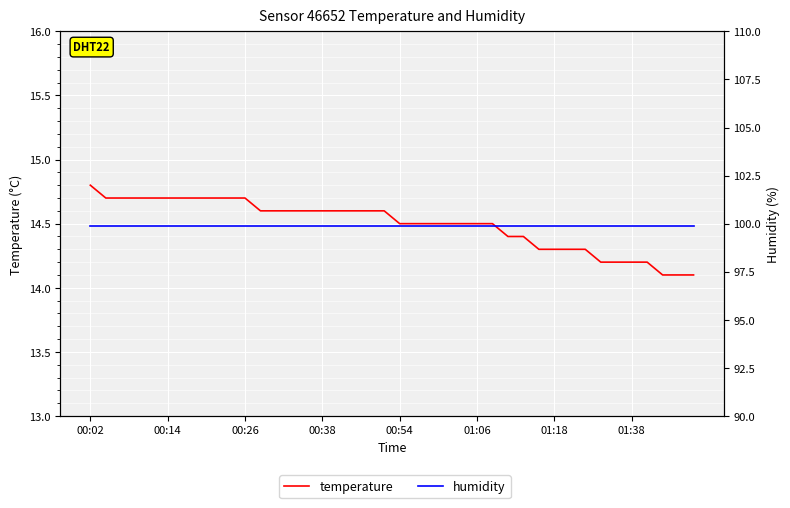

True or false: humidity has a value of 99.9 at 16.

True